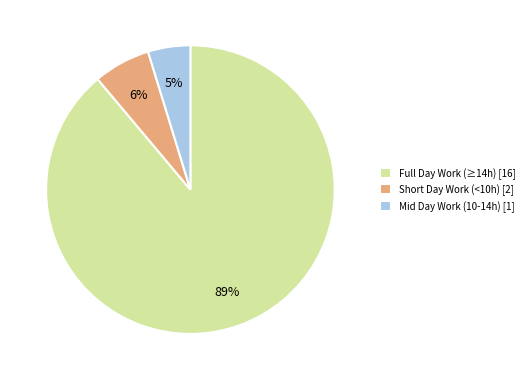

Do Full Day Work (≥14h) [16] and Mid Day Work (10-14h) [1] together represent more than half of the pie?

Yes